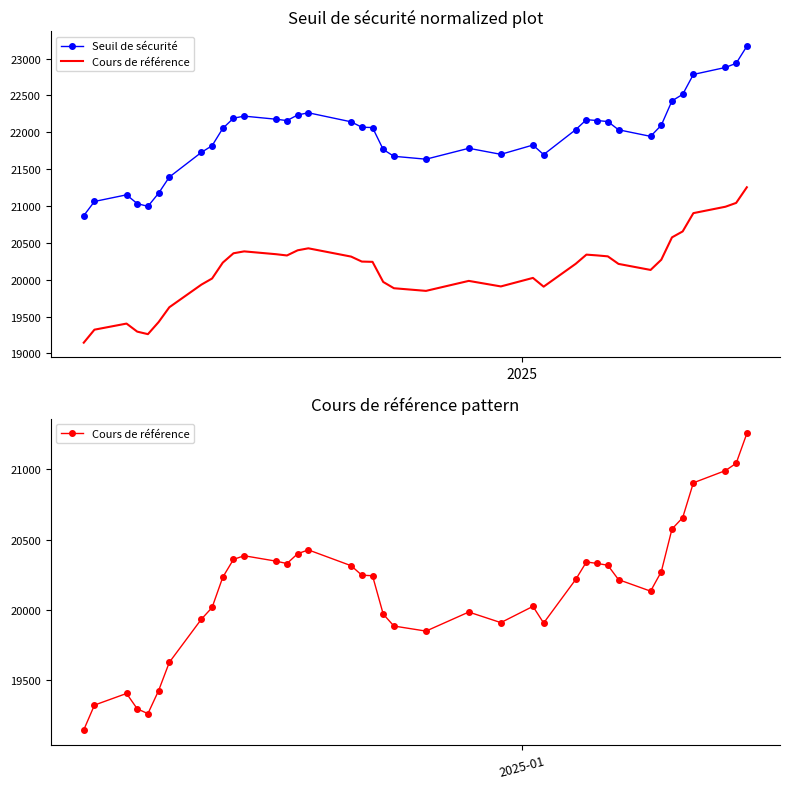

Count the number of categories in the chart.

39